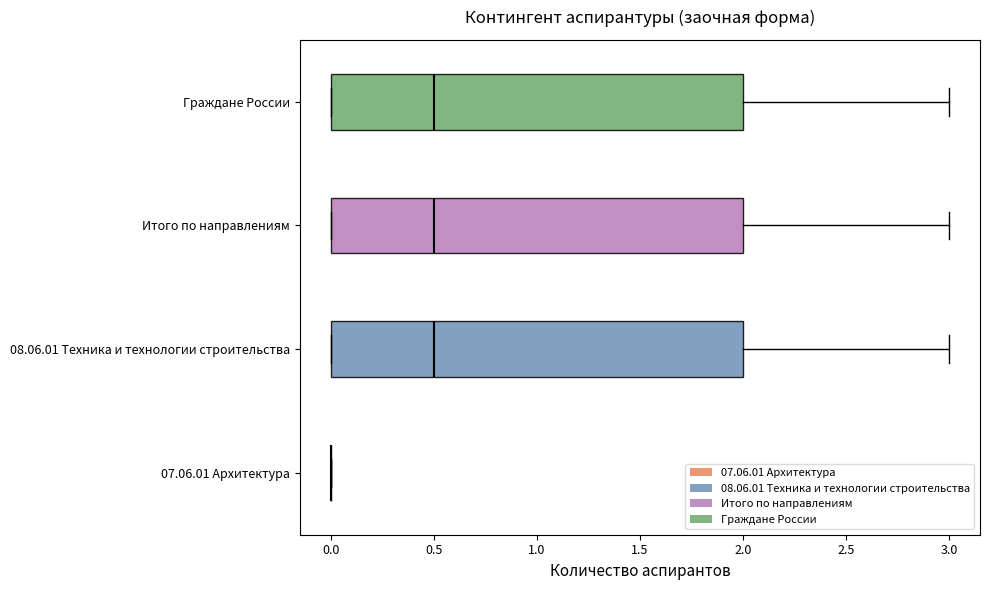

Where is the left edge of the box for Граждане России on the x-axis? The values are not printed on the chart, so give them approximately, as read against the axis.

0.0